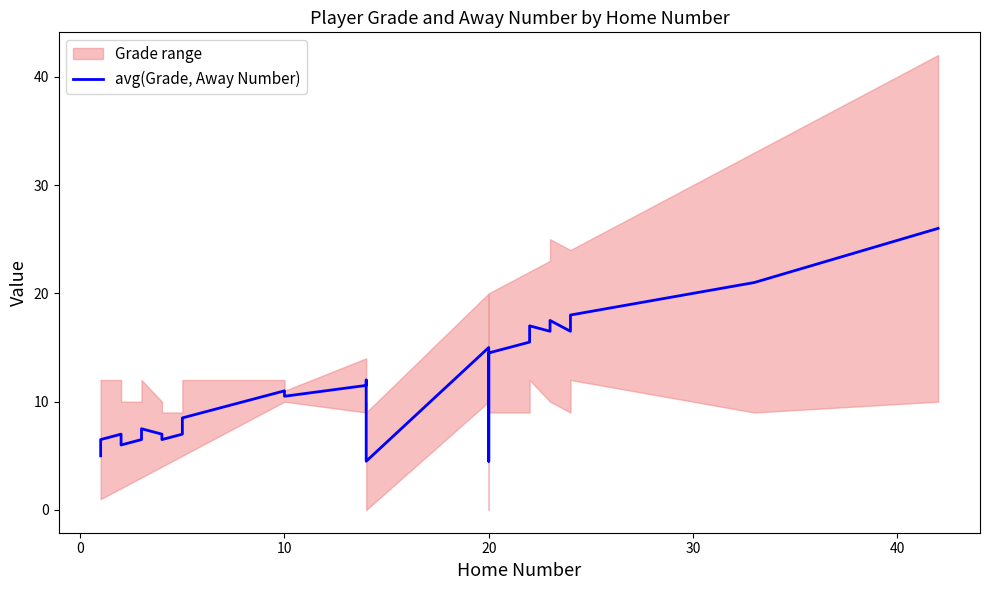

Is this an area chart (filled region under the line)?

No